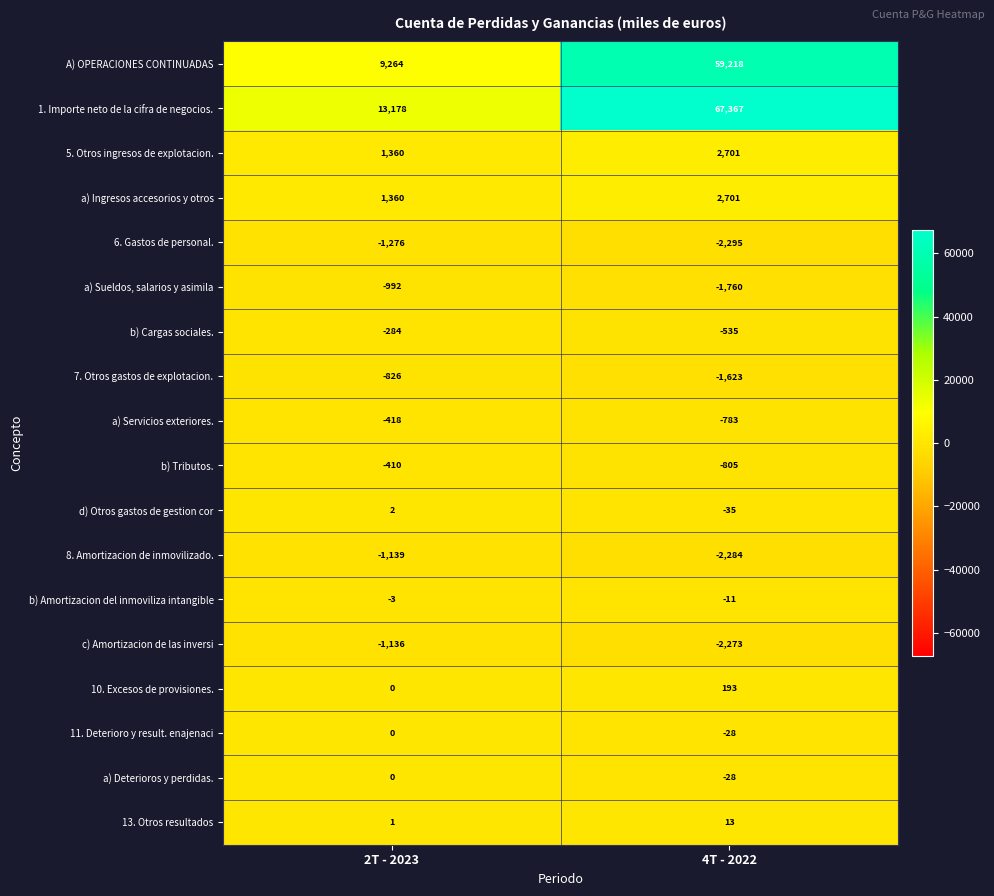

What is the spread (max minus min) of values at 2T - 2023?

14454